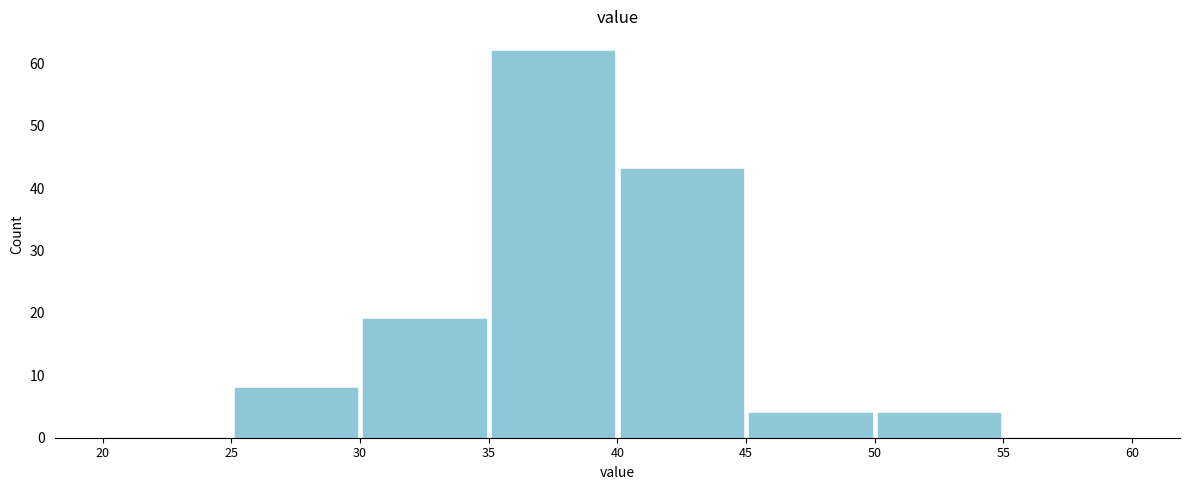

Reading left to right, list every bar in this chart as the range it spans on the x-axis followed by its height. The values are not printed on the chart, so give them approximately, as read against the axis.

20 to 25: 0
25 to 30: 8
30 to 35: 19
35 to 40: 62
40 to 45: 43
45 to 50: 4
50 to 55: 4
55 to 60: 0